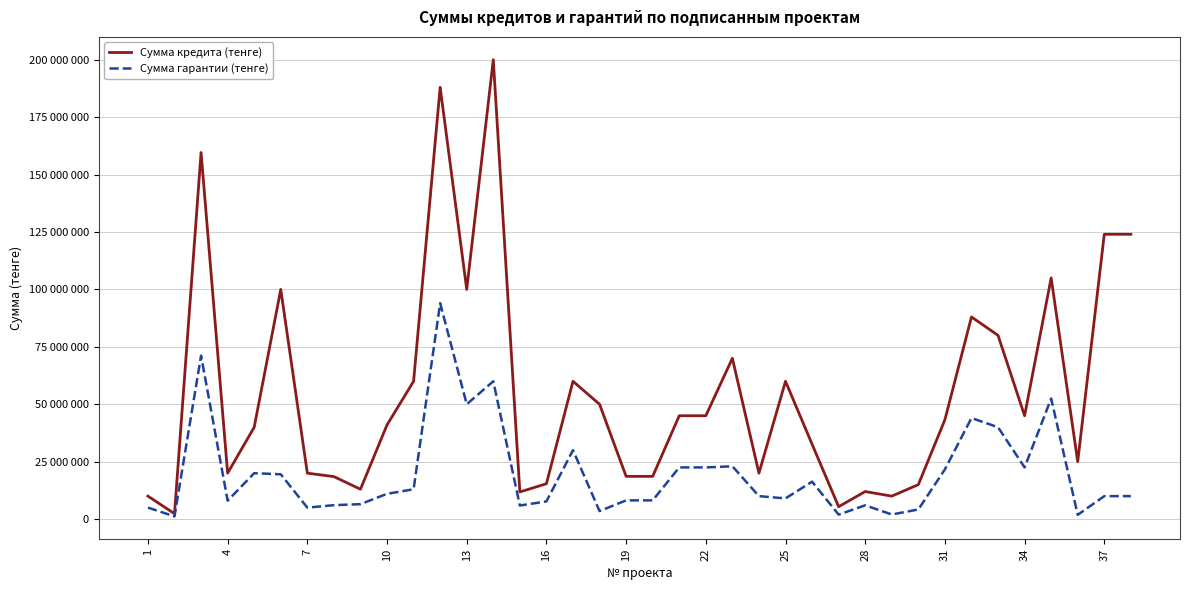

How many interior local peaks does the Сумма гарантии (тенге) series have?

10